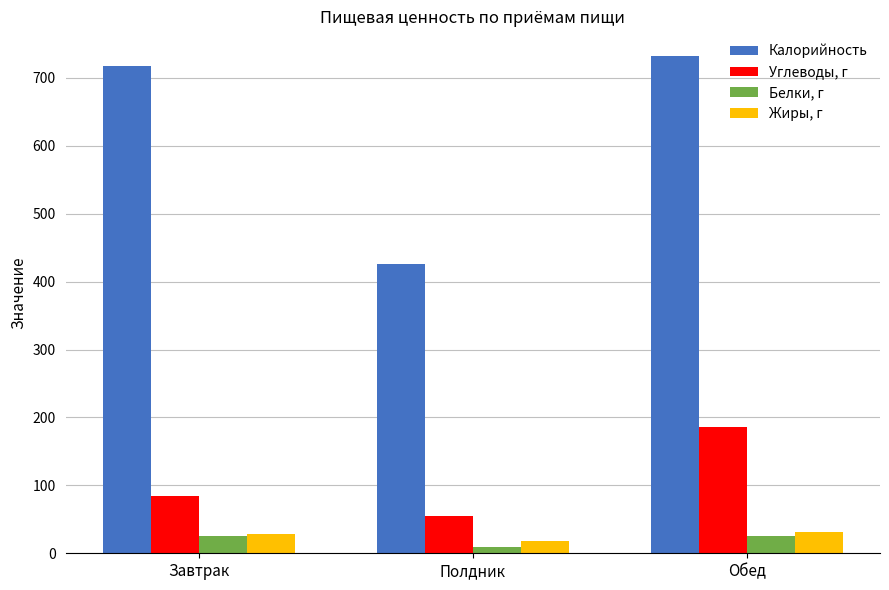

What is the label of the 3rd bar from the left?

Обед